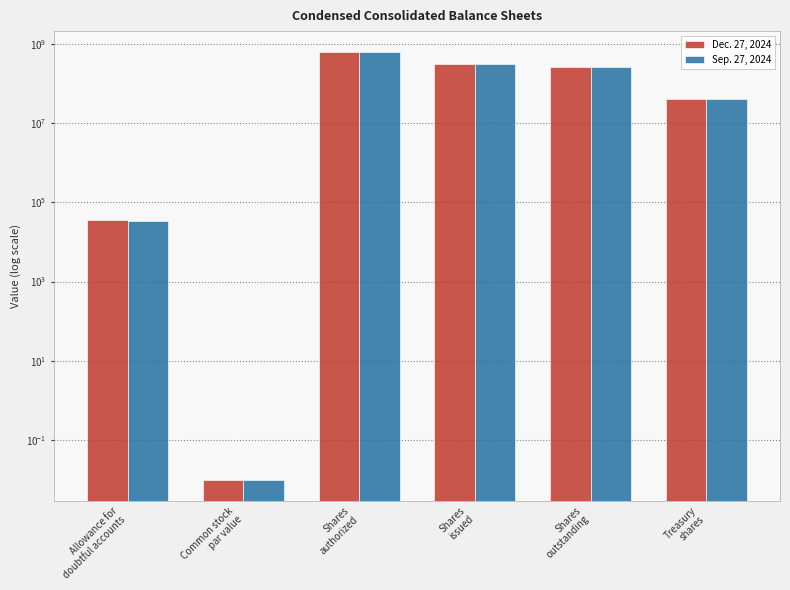

What is the sum of all Sep. 27, 2024 values?

1208604649.0